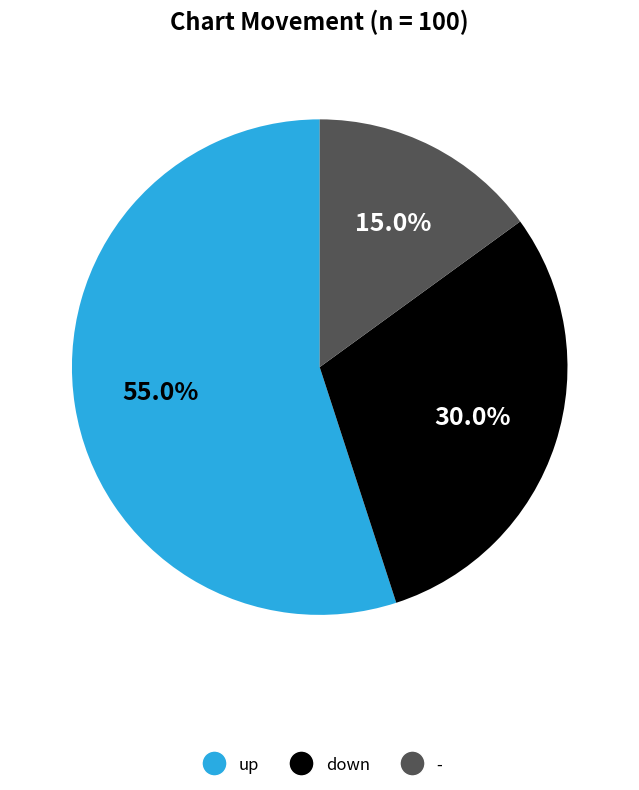

What is the majority slice?

up